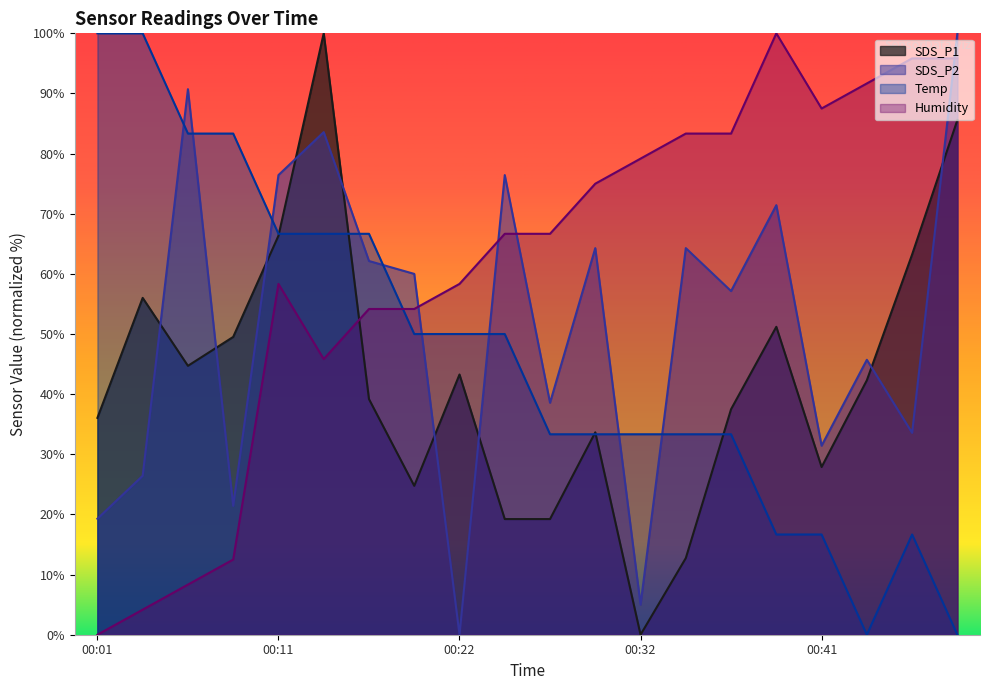

Count the number of data series in this chart.

4